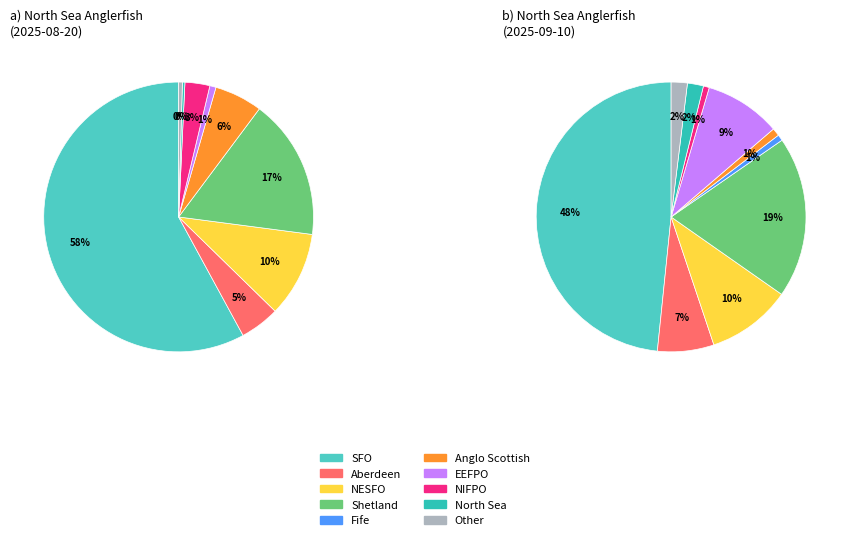

The Fife slice represents 6% of the pie. True or false?

False